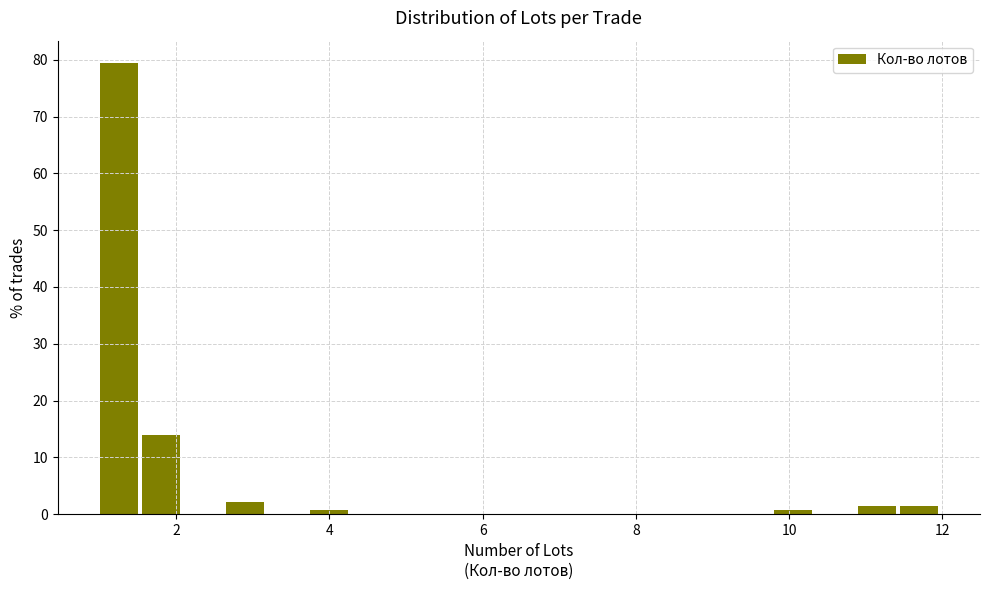

Around what value on the x-axis is the tallest bar? Give the approximate position of its centre, as read against the axis.

1.2